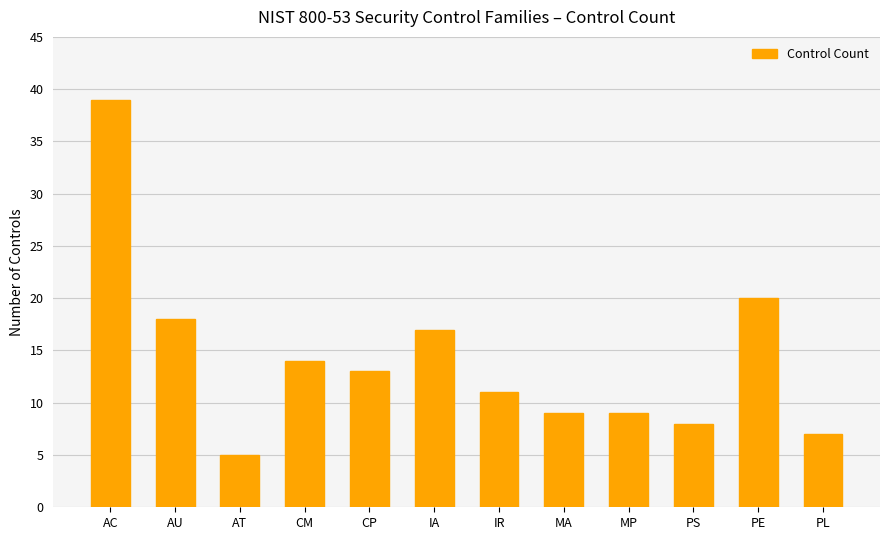

What position from the right is AT?

10